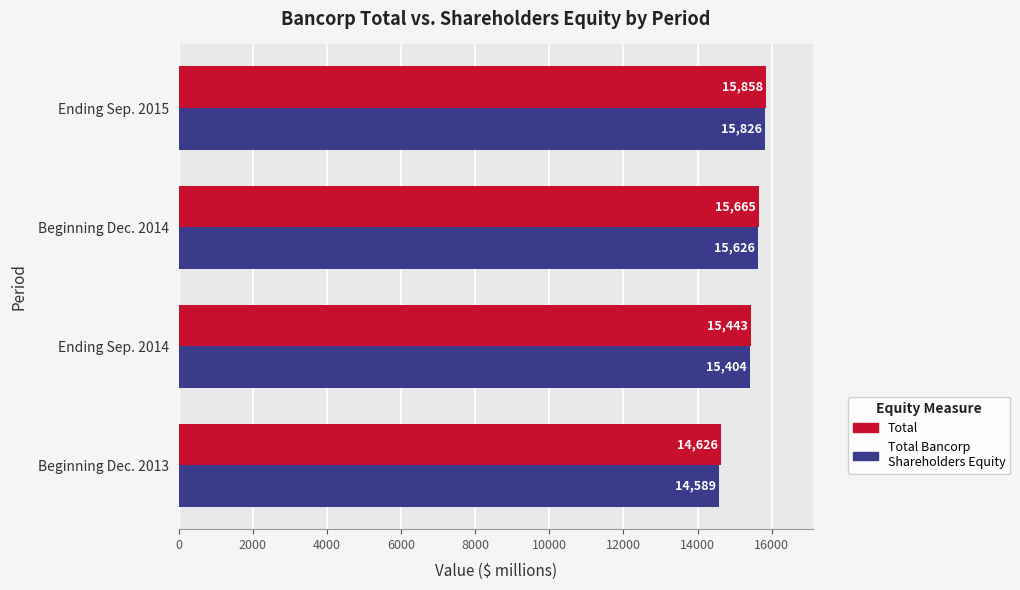

Read the Total value at Ending Sep. 2014.

15443